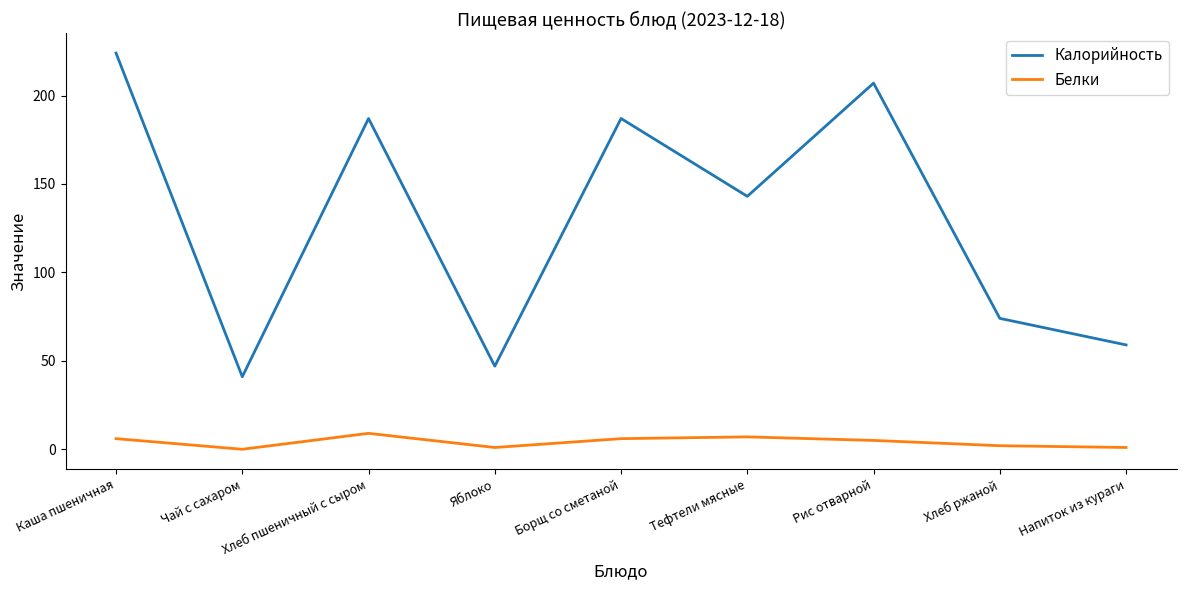

Between Каша пшеничная and Яблоко, which series saw the biggest shift?

Калорийность